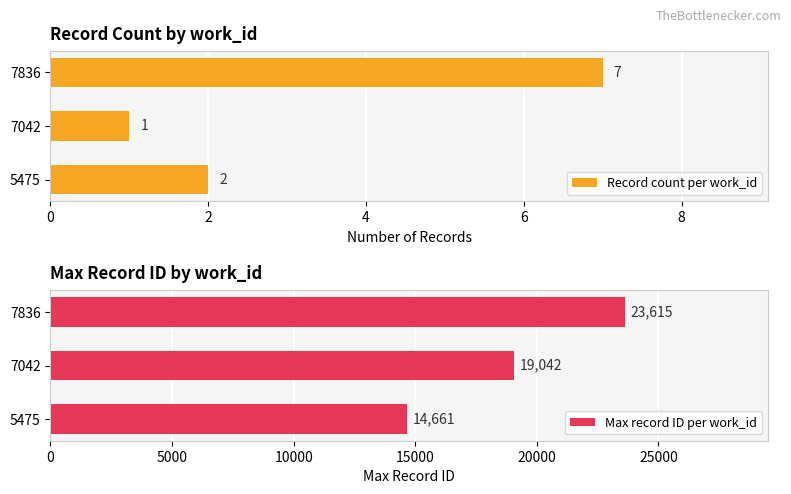

What is the lowest value of the Max record ID per work_id series?

14661